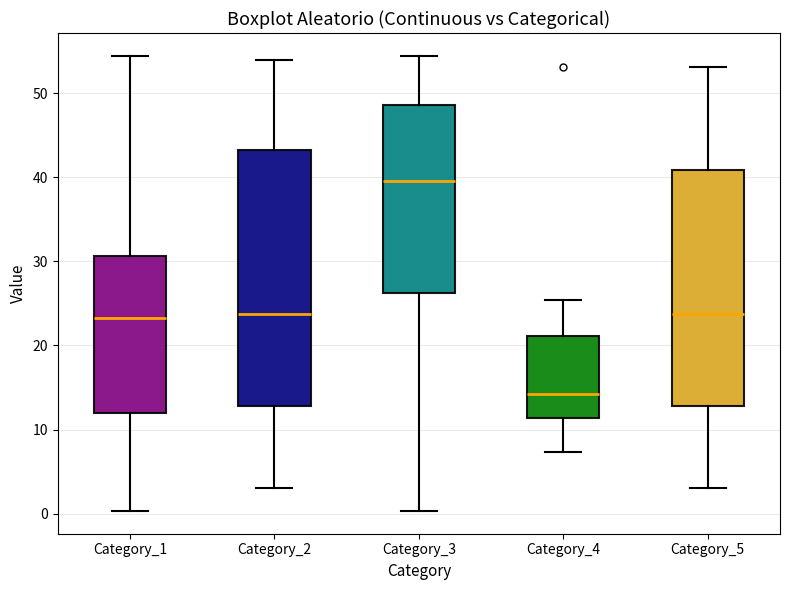

Reading left to right, transcribe this box plot: for each box, give where its median line is, the range the box spans, and where its two whiskers end, as read against the y-axis. The values are not printed on the chart, so give them approximately, as read against the axis.

Category_1: median 23, box 12 to 31, whiskers 0 to 54
Category_2: median 24, box 13 to 43, whiskers 3 to 54
Category_3: median 40, box 26 to 49, whiskers 0 to 54
Category_4: median 14, box 11 to 21, whiskers 7 to 25
Category_5: median 24, box 13 to 41, whiskers 3 to 53